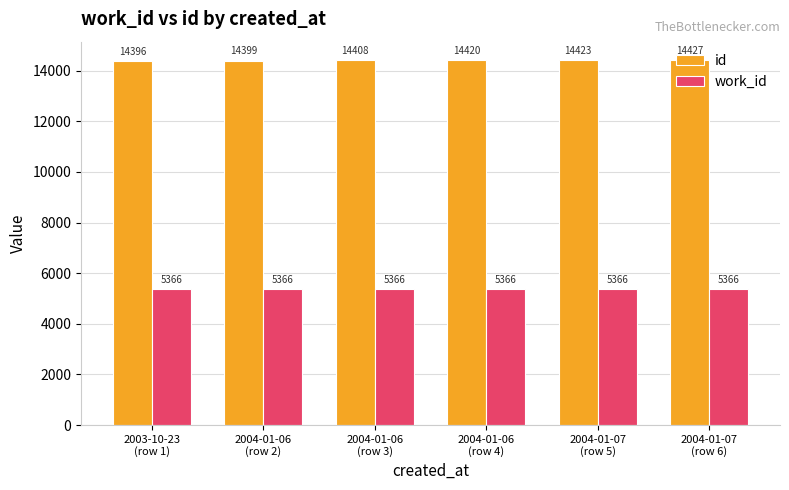

Which series has the largest range (max minus min)?

id